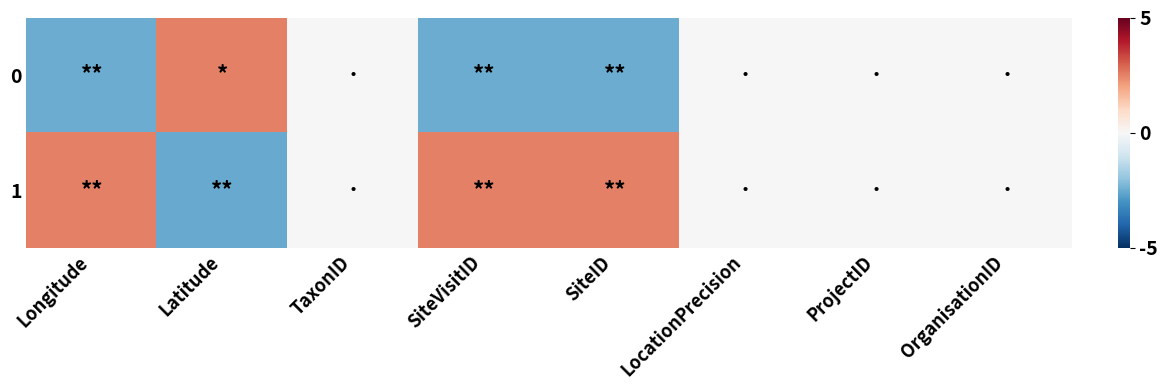

At which category does the chart reach its peak across all series?

Longitude